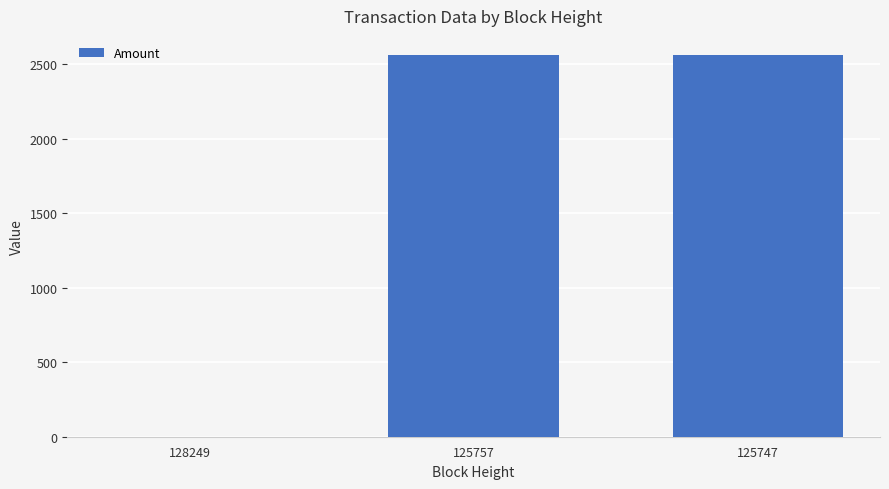

The value at 125747 is 2561.6. True or false?

True